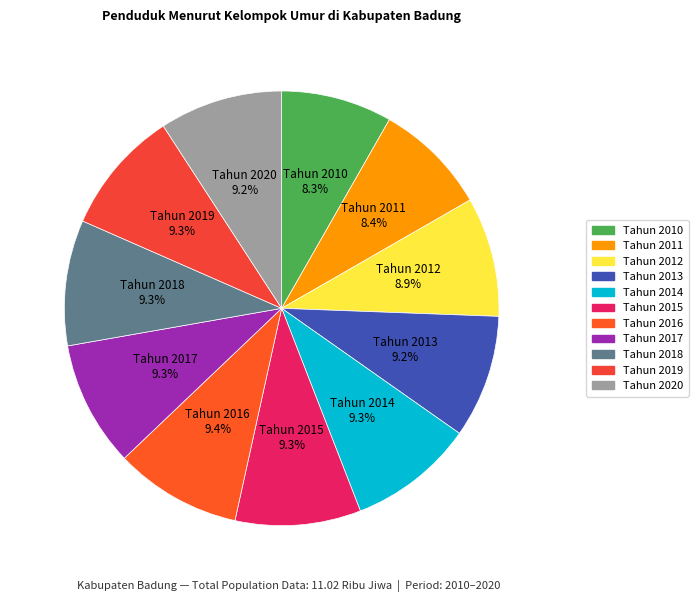

What is the total percentage of Tahun 2010 and Tahun 2016?

17.7%